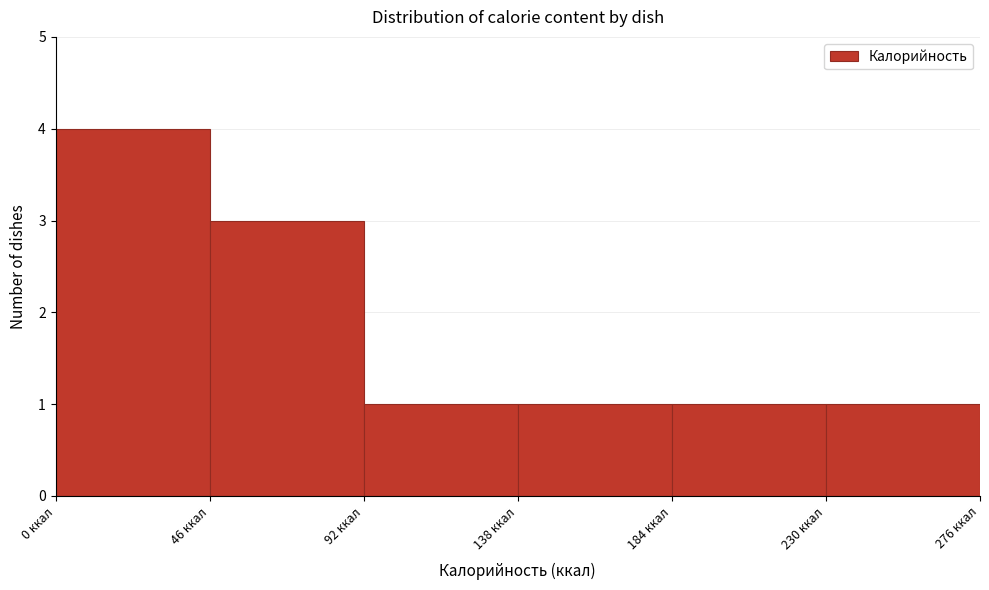

What is the height of the bar covering 138 to 184 on the x-axis? Neither the bar edges nor the heights are printed on the chart, so give them approximately, as read against the axes.

1